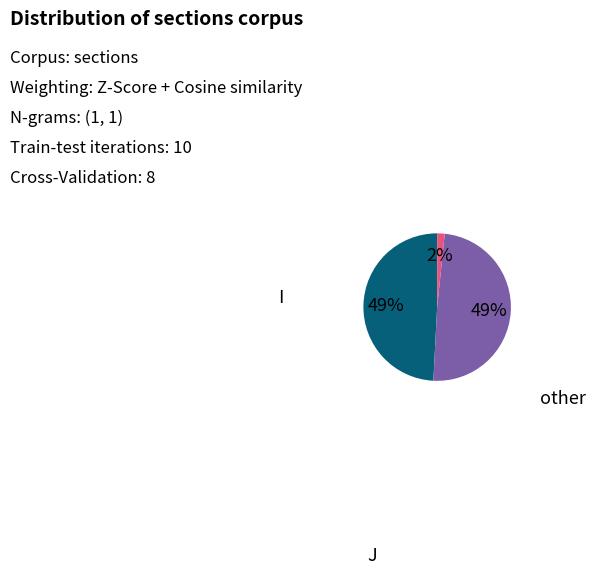

Is there a majority slice in this chart?

No